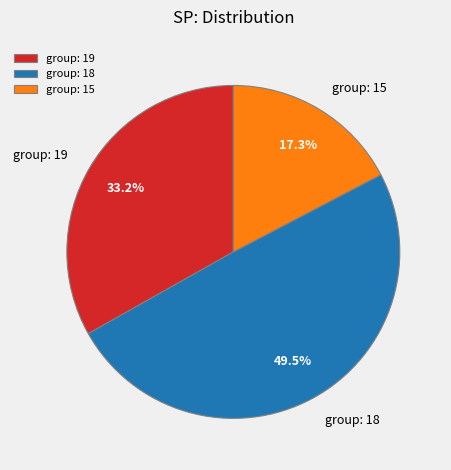

Approximately how many times larger is the value at group: 19 compared to group: 18?

0.7